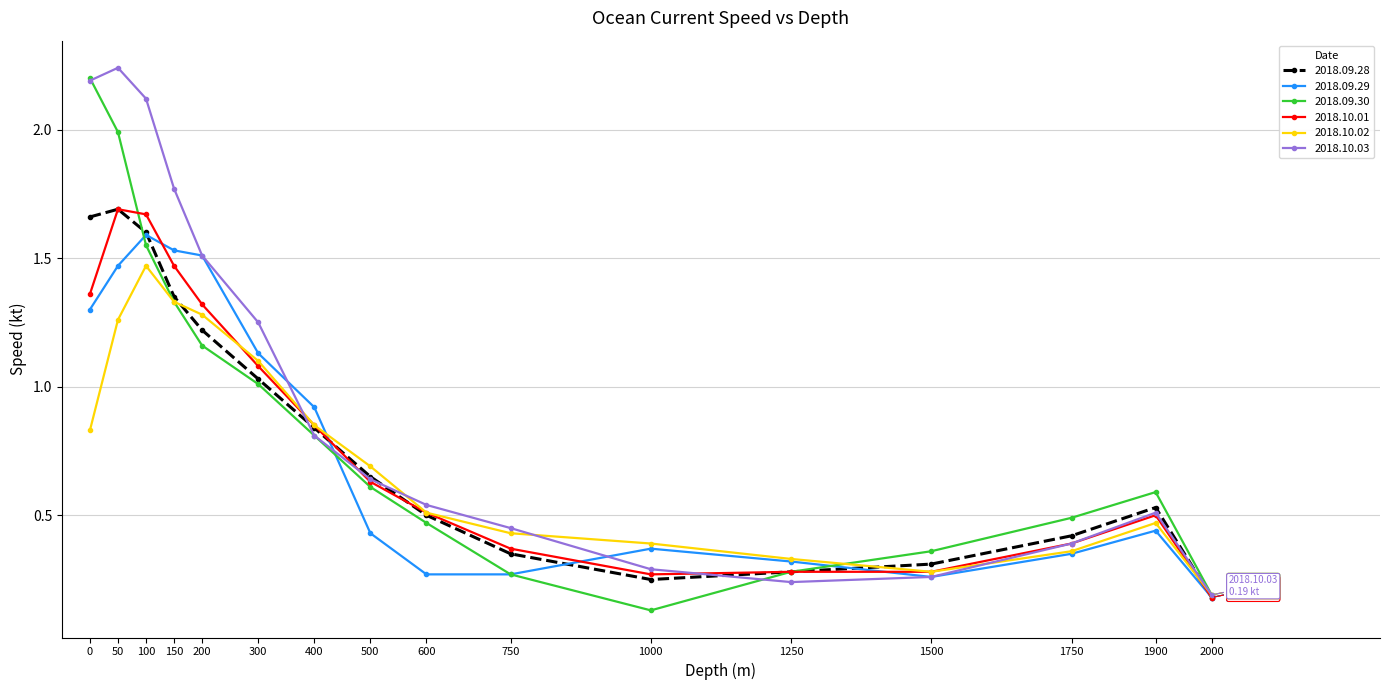

At which label is 2018.09.29 closest to 0?

2000